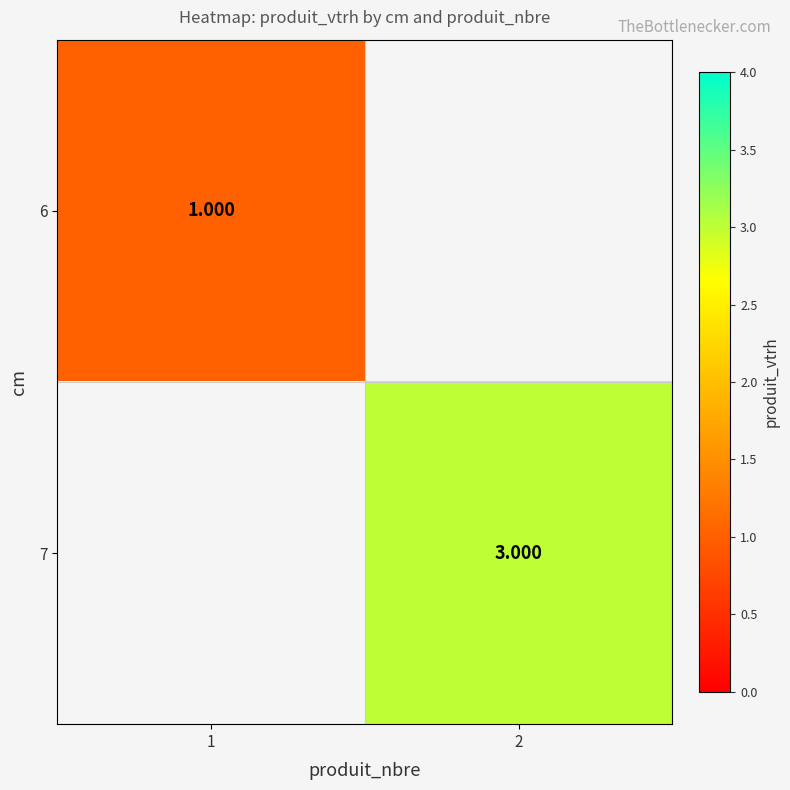

What is the maximum value shown in the chart?

3.0